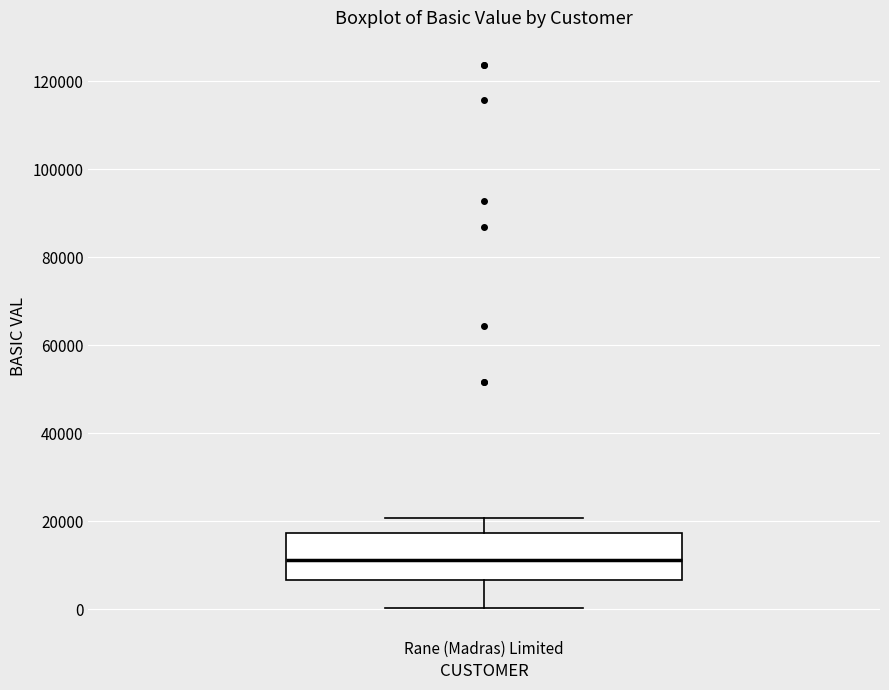

Where does the upper whisker of the box for Rane (Madras) Limited end on the y-axis? The values are not printed on the chart, so give them approximately, as read against the axis.

20000